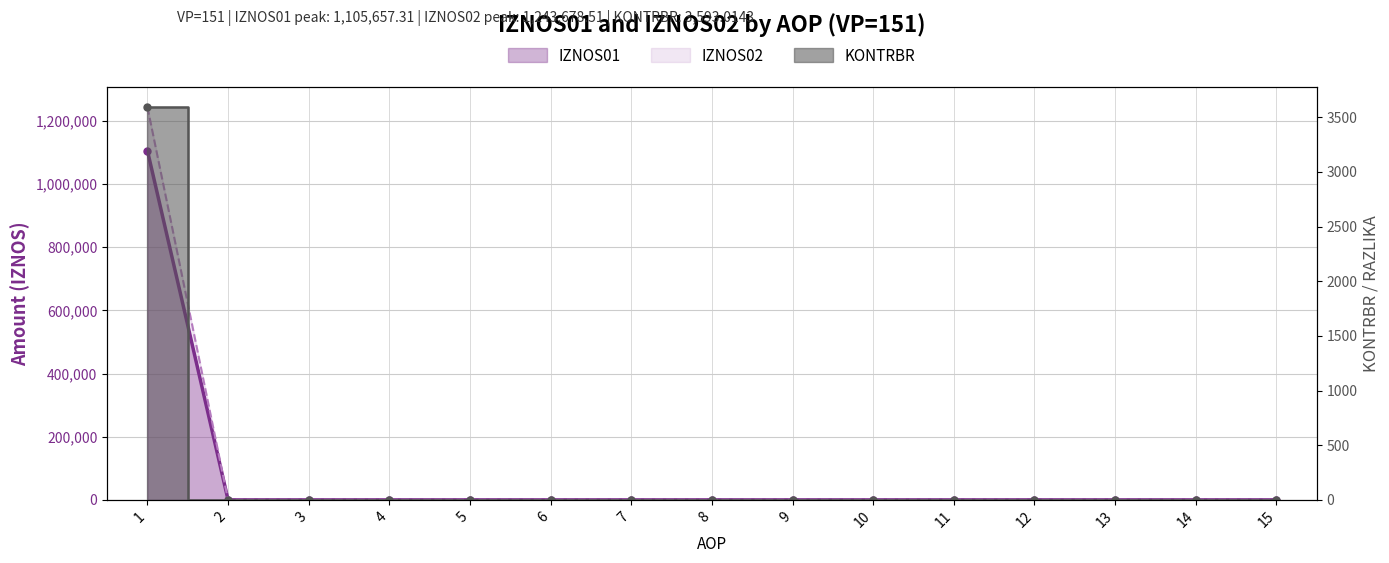

What is the average value of the IZNOS02 series?

82911.9